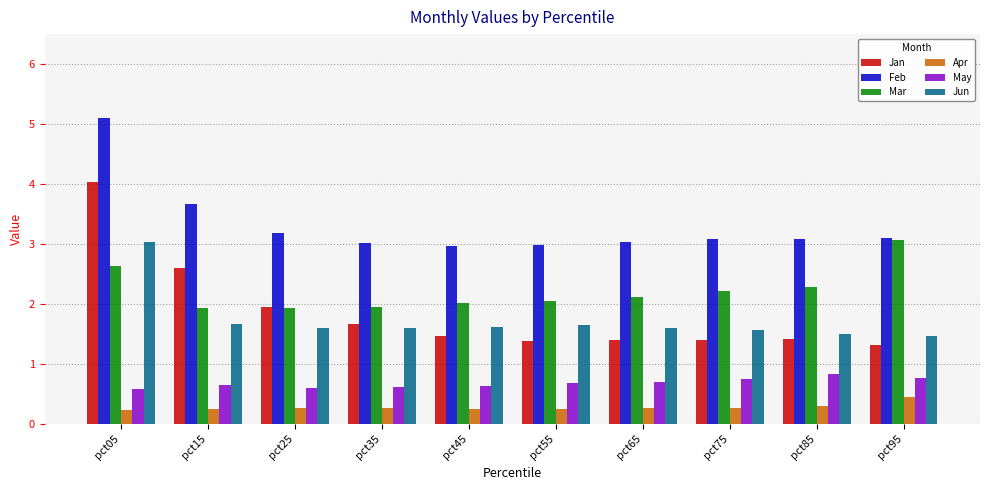

At pct15, list the series in order from largest to smallest.

Feb, Jan, Mar, Jun, May, Apr